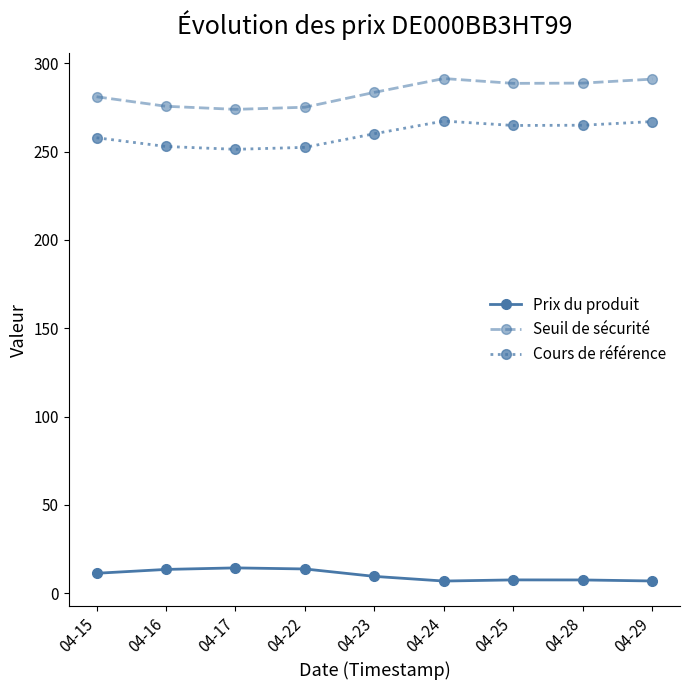

How many categories are shown in the chart?

9